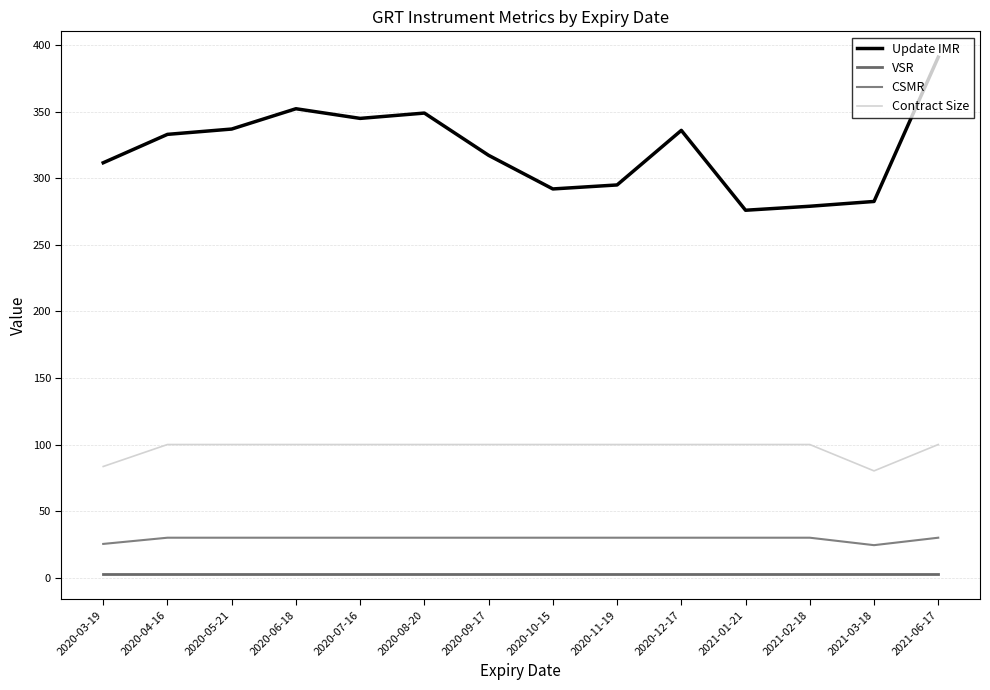

At which category is the sum across all series the highest?

2021-06-17